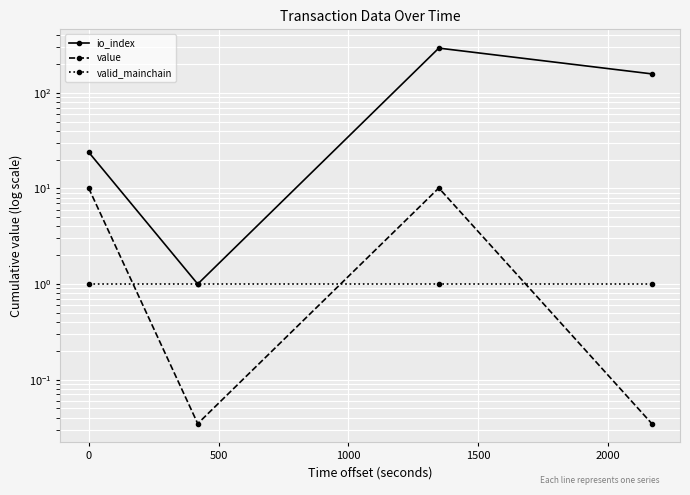

What is the maximum value shown in the chart?

294.0